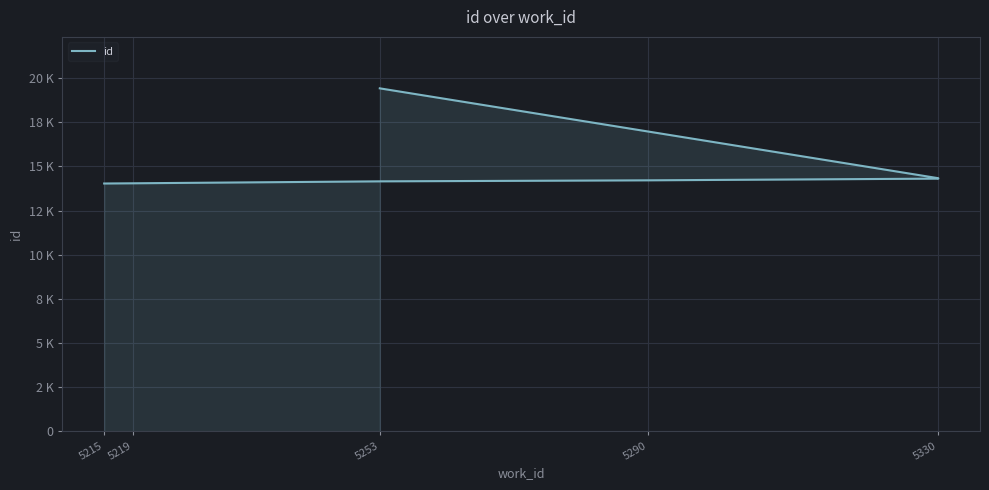

Does the chart display data point markers on the line(s)?

No